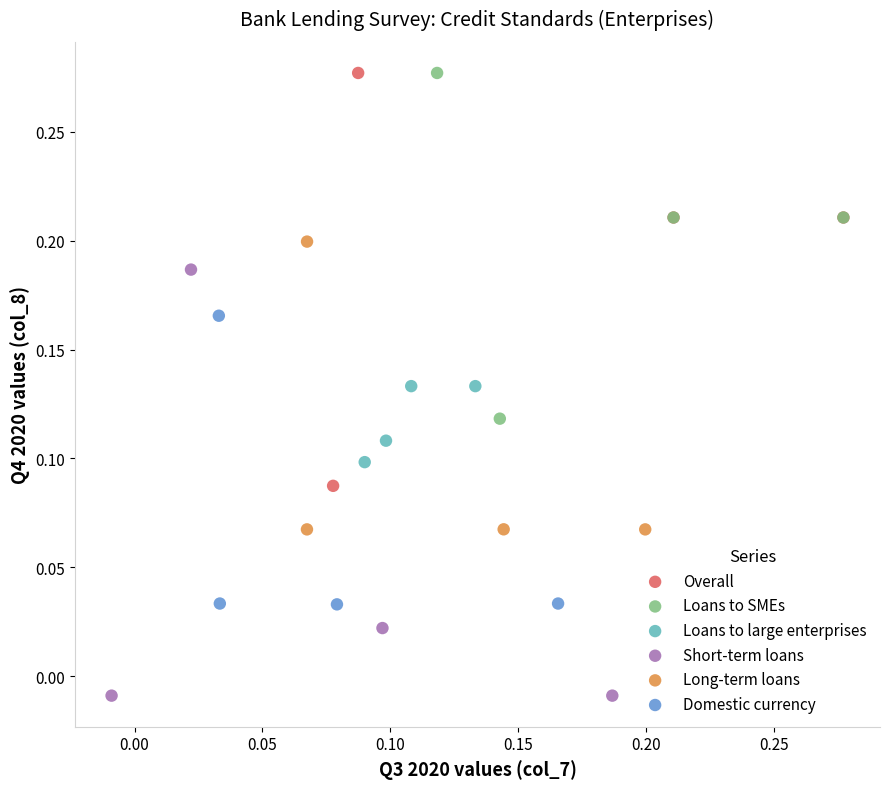

What are all the series names shown in the legend?

Overall, Loans to SMEs, Loans to large enterprises, Short-term loans, Long-term loans, Domestic currency